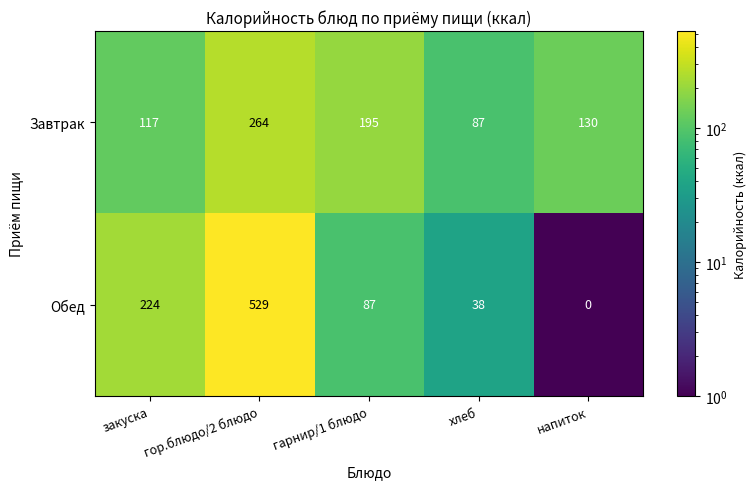

True or false: Завтрак has a value of 195 at гарнир/1 блюдо.

True